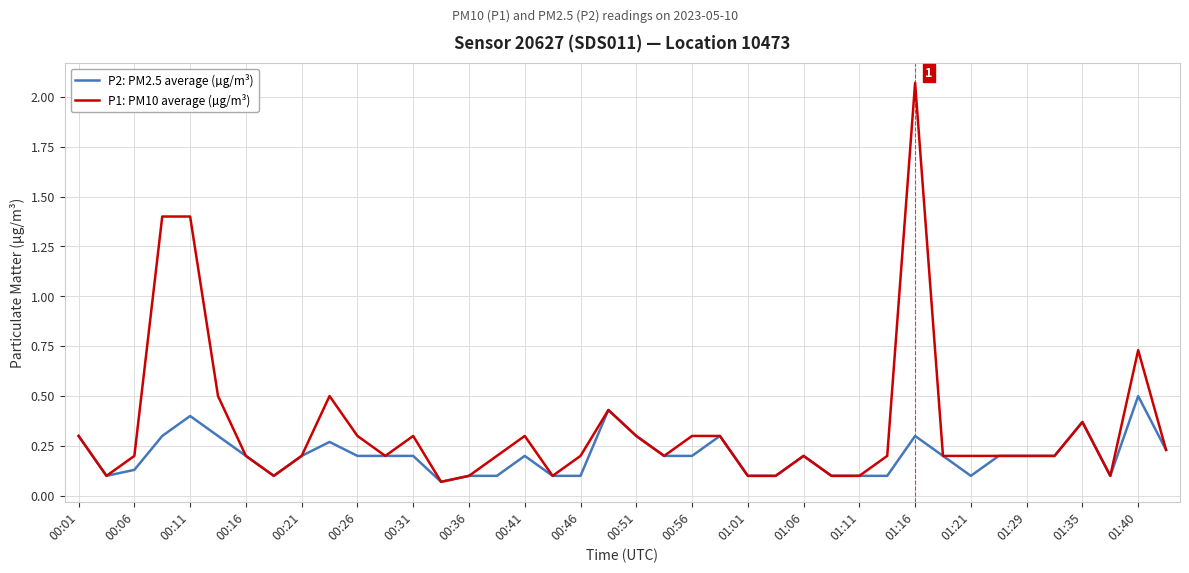

List the series in order of their peak value, highest first.

P1: PM10 average (µg/m³), P2: PM2.5 average (µg/m³)